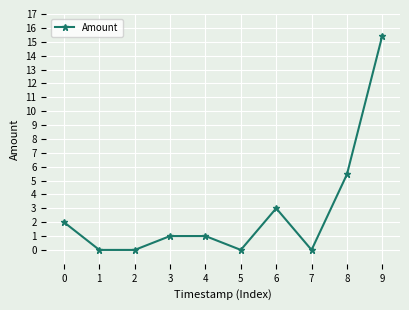

How many lines are shown in the chart?

1